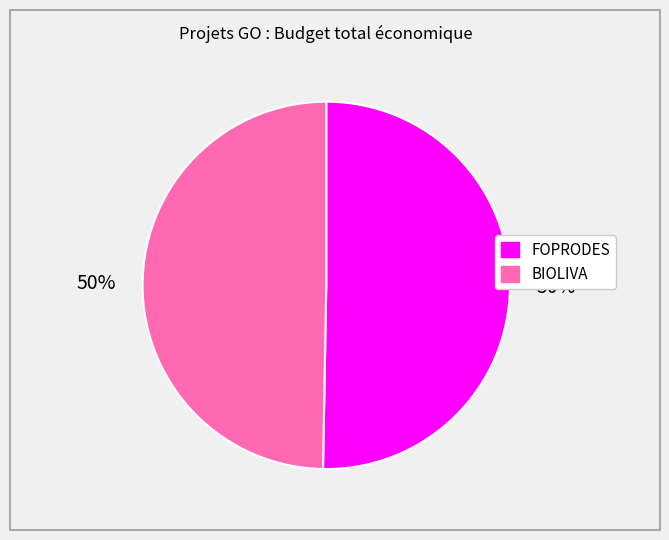

Approximately how many times larger is the value at BIOLIVA compared to FOPRODES?

1.0